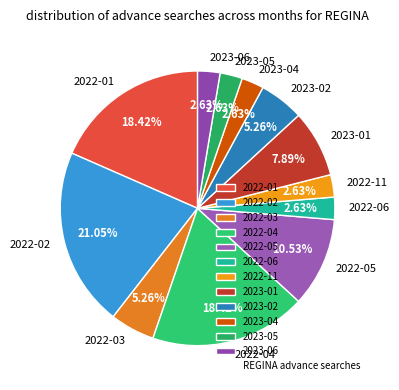

How many slices are in this pie chart?

12